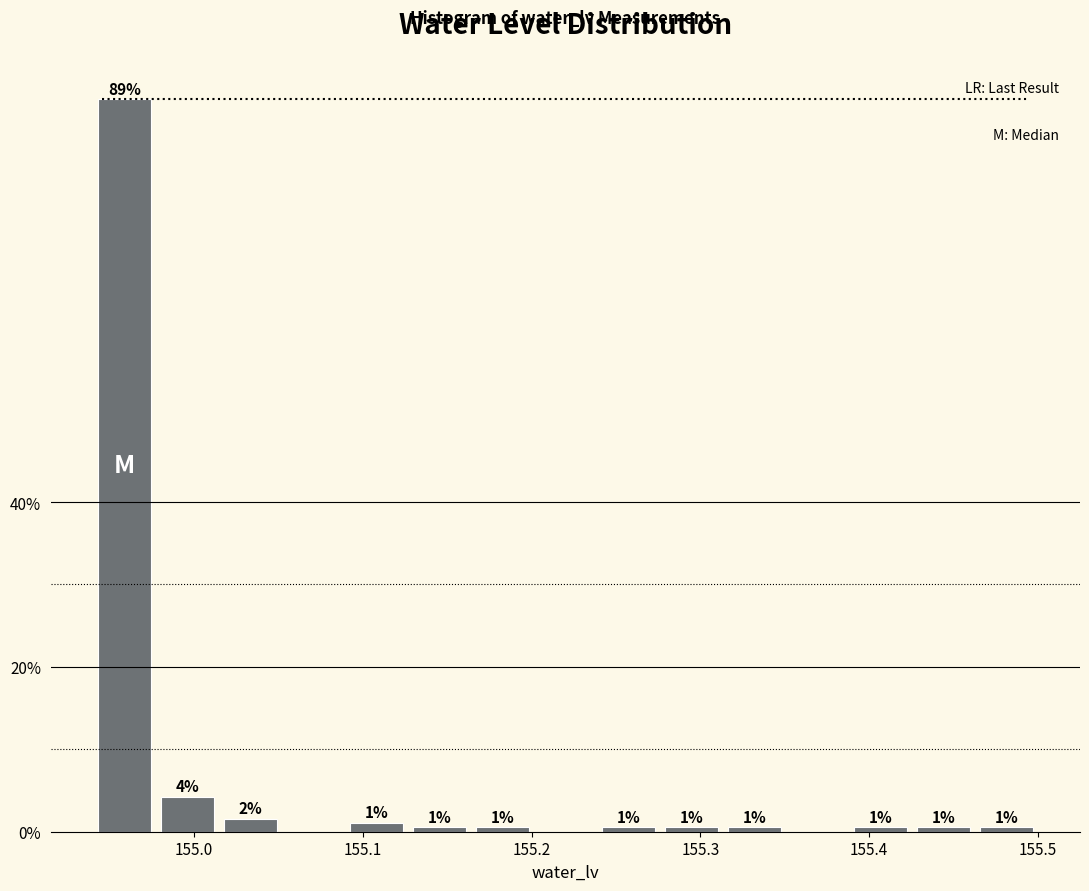

Read against the x-axis, roughly where is the centre of the tallest bar?

154.96